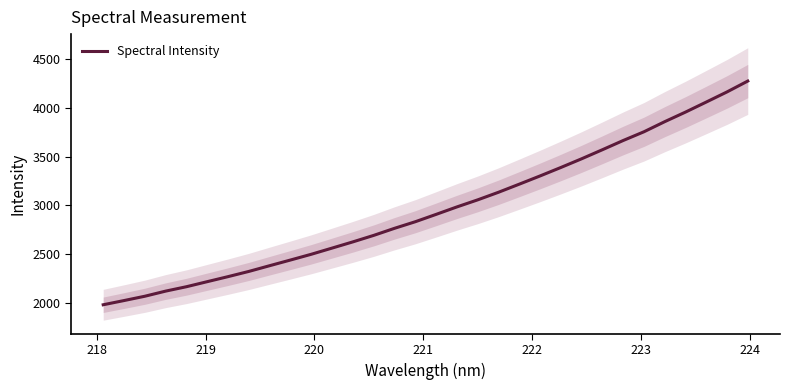

What is the minimum value shown in the chart?

1979.5